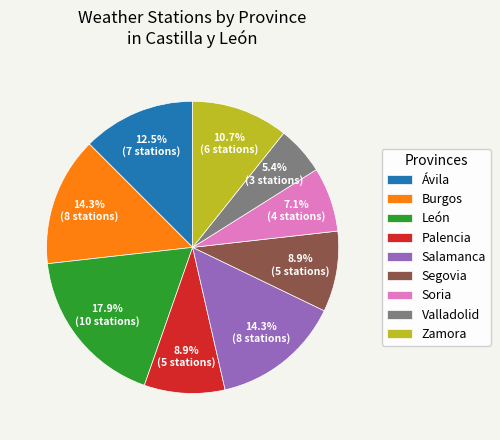

Is it true that Palencia is 9% of the pie?

True